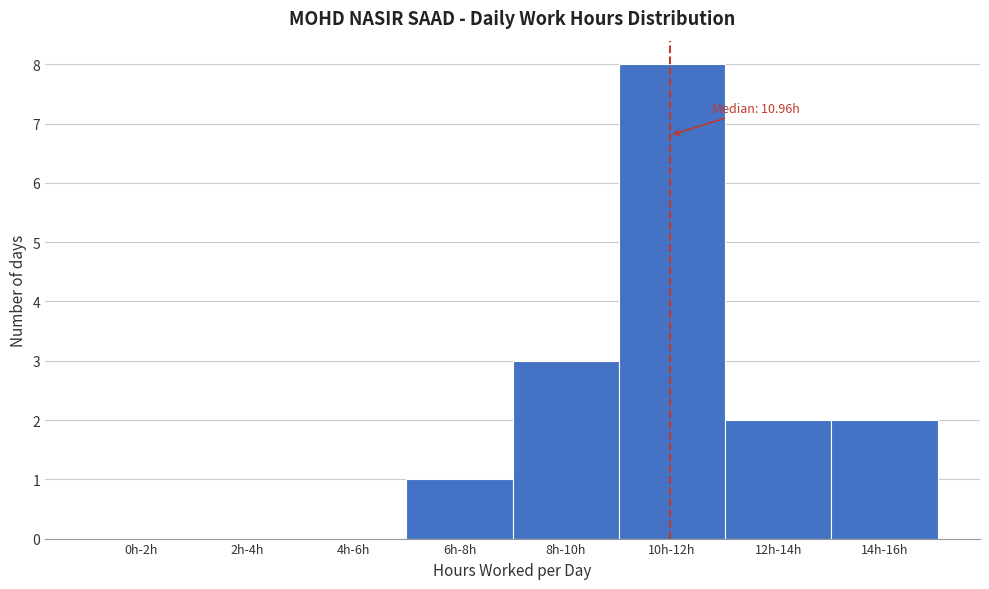

Reading left to right, extract all data points from this chart.

0h-2h=0	2h-4h=0	4h-6h=0	6h-8h=1	8h-10h=3	10h-12h=8	12h-14h=2	14h-16h=2